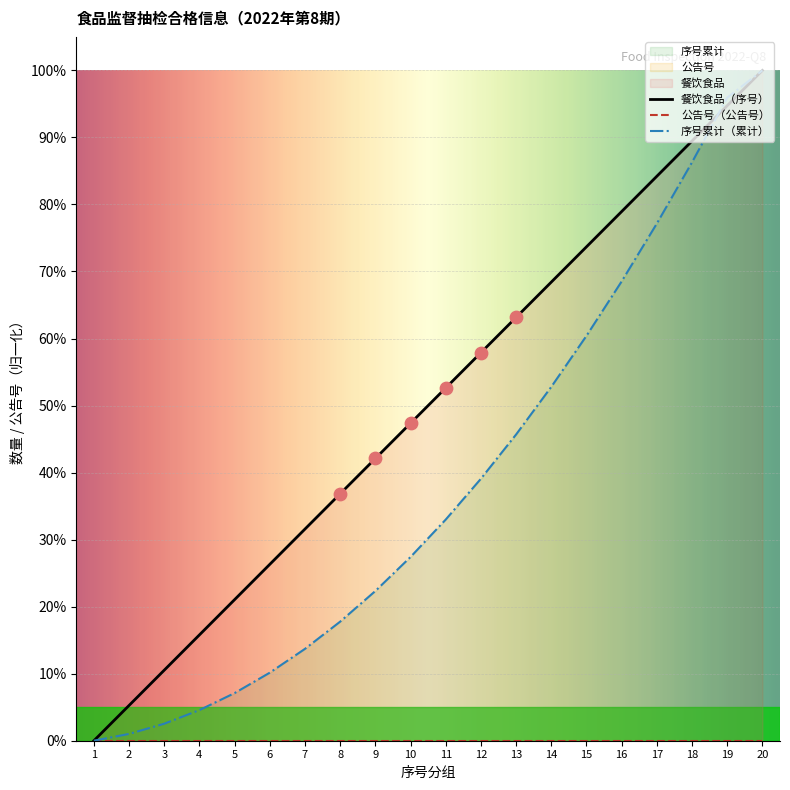

At how many categories does at least one series exceed 0?

19